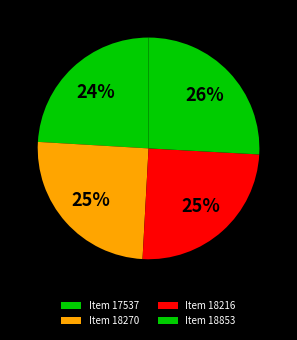

Approximately how many times larger is the value at Item 17537 compared to Item 18853?

0.9